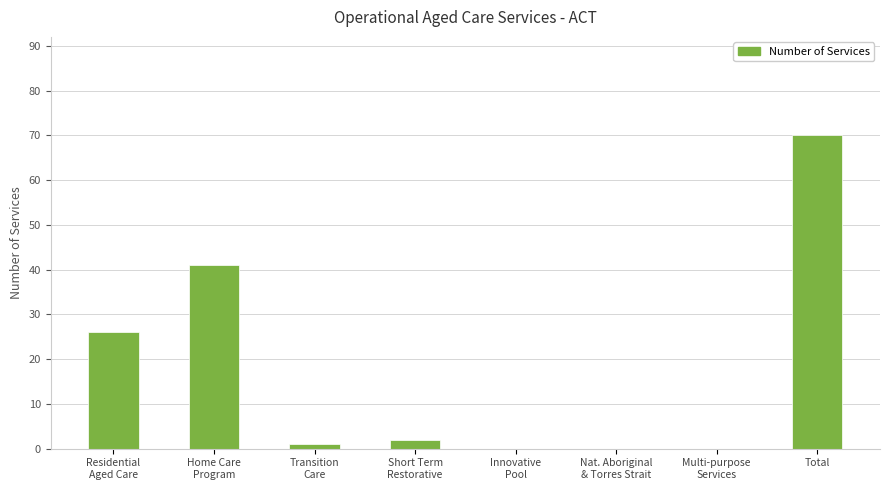

At which category does the chart reach its peak across all series?

Total